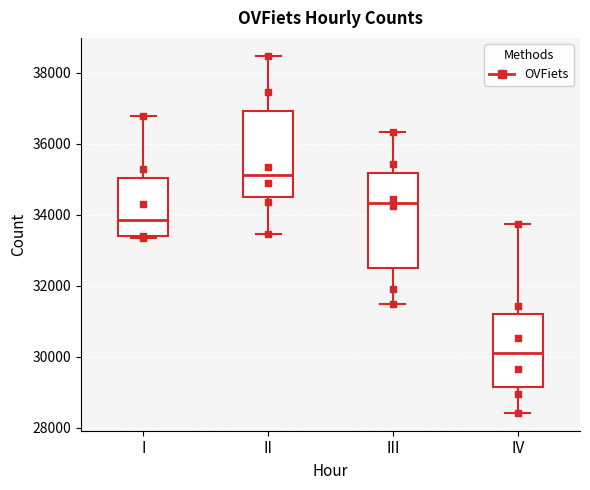

Which box has the highest median line?

II